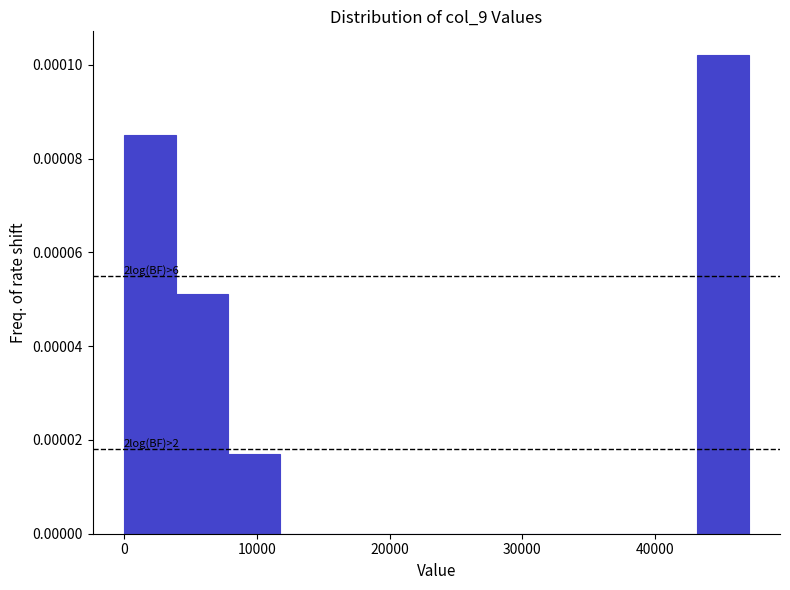

Read against the x-axis, roughly where is the centre of the tallest bar?

45000